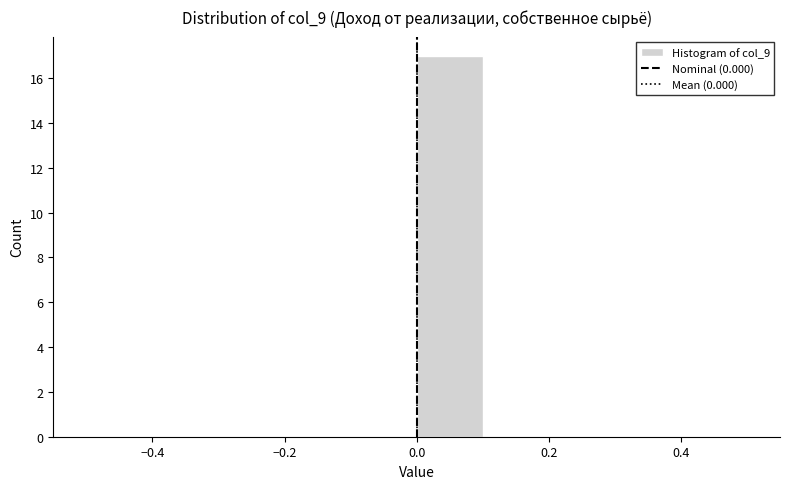

Reading left to right, transcribe this chart: for each bar, give the range it covers on the x-axis and its height. The values are not printed on the chart, so give them approximately, as read against the axis.

-0.5 to -0.4: 0
-0.4 to -0.3: 0
-0.3 to -0.2: 0
-0.2 to -0.1: 0
-0.1 to 0.0: 0
0.0 to 0.1: 17
0.1 to 0.2: 0
0.2 to 0.3: 0
0.3 to 0.4: 0
0.4 to 0.5: 0